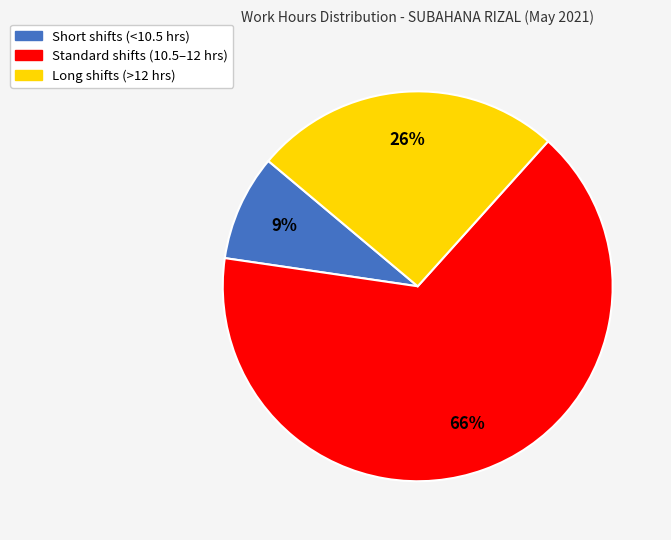

To the nearest percent, what is the average slice percentage?

33%